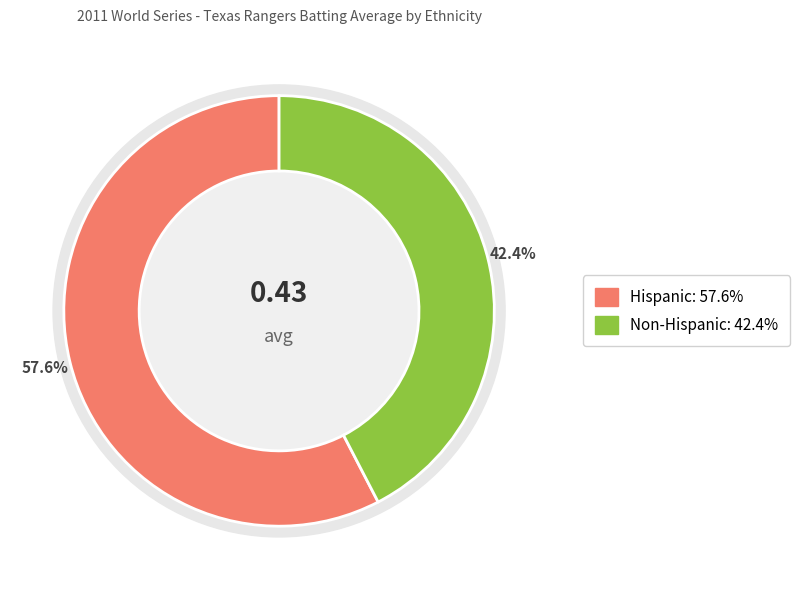

How much of the chart is everything except Non-Hispanic?

57.6%